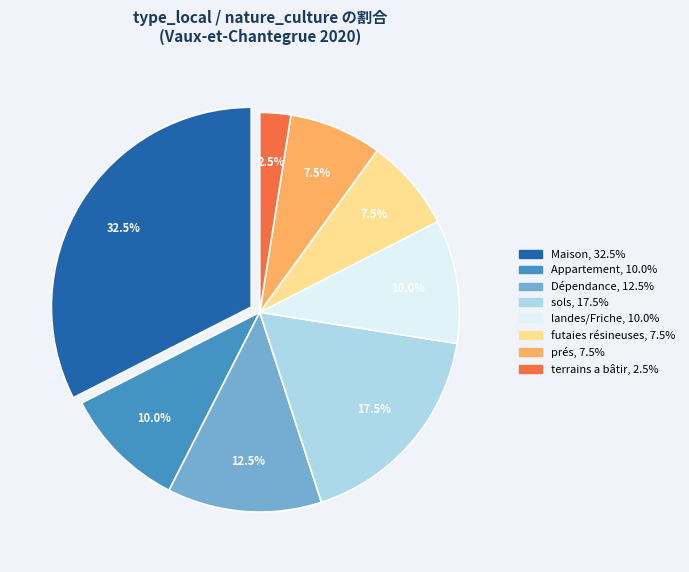

Is Dépendance the majority of the pie?

No